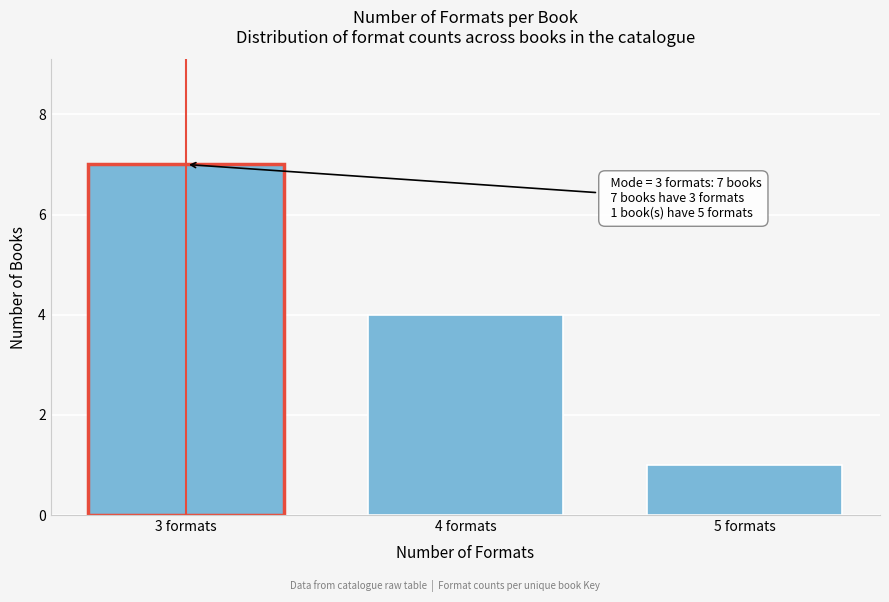

Reading left to right, what are all the values shown in this chart?

3 formats=7	4 formats=4	5 formats=1